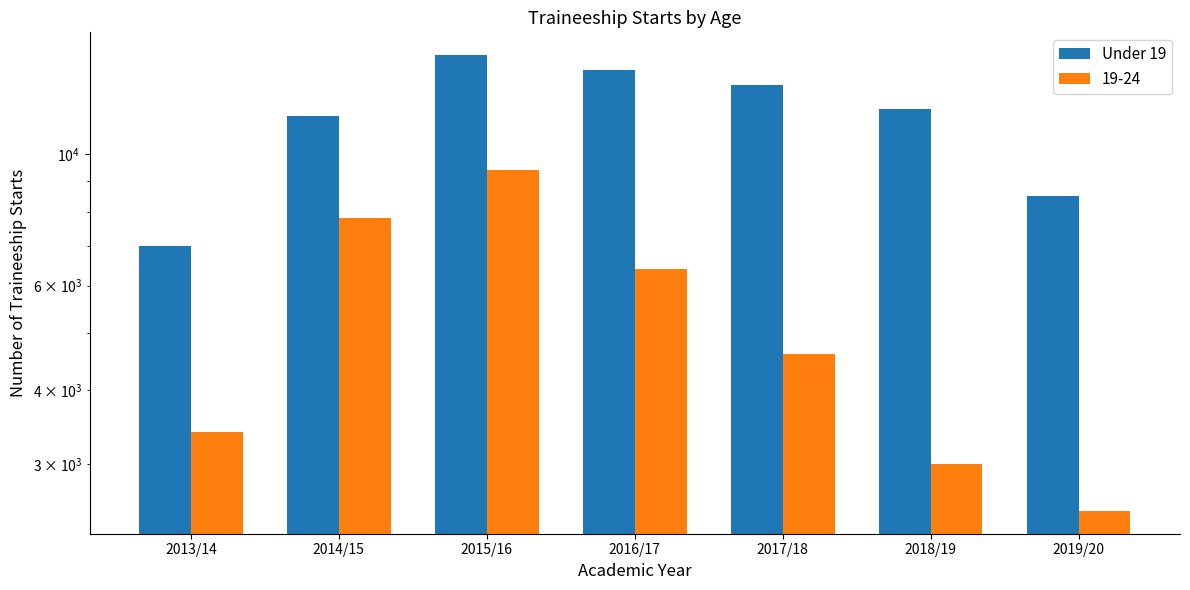

At which label does the data first exceed 11900?

2015/16